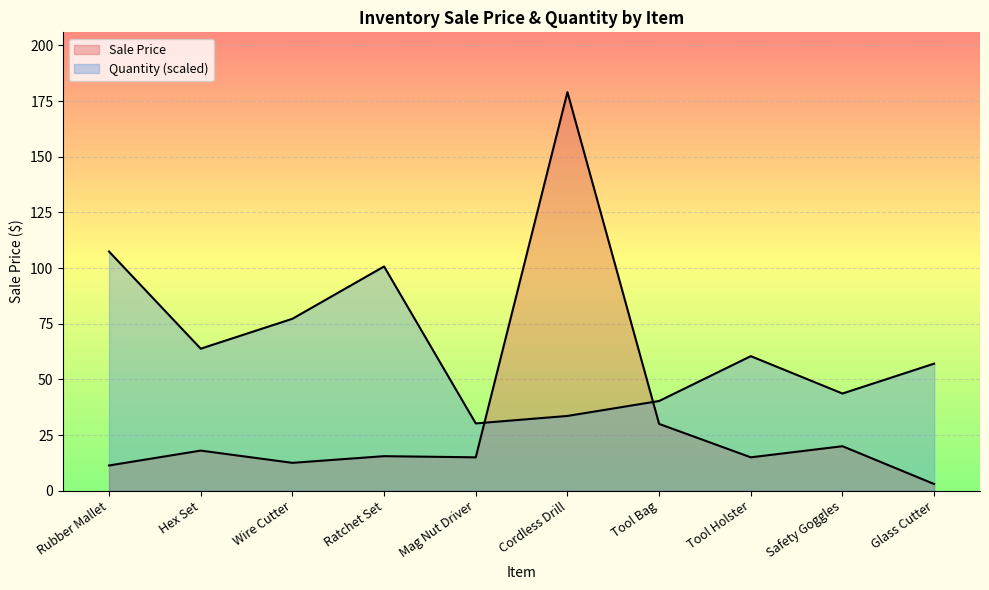

Reading right to left, extract all data points from this chart.

Glass Cutter=3.0	Safety Goggles=20.0	Tool Holster=15.0	Tool Bag=30.0	Cordless Drill=179.0	Mag Nut Driver=15.0	Ratchet Set=15.5	Wire Cutter=12.5	Hex Set=18.0	Rubber Mallet=11.3